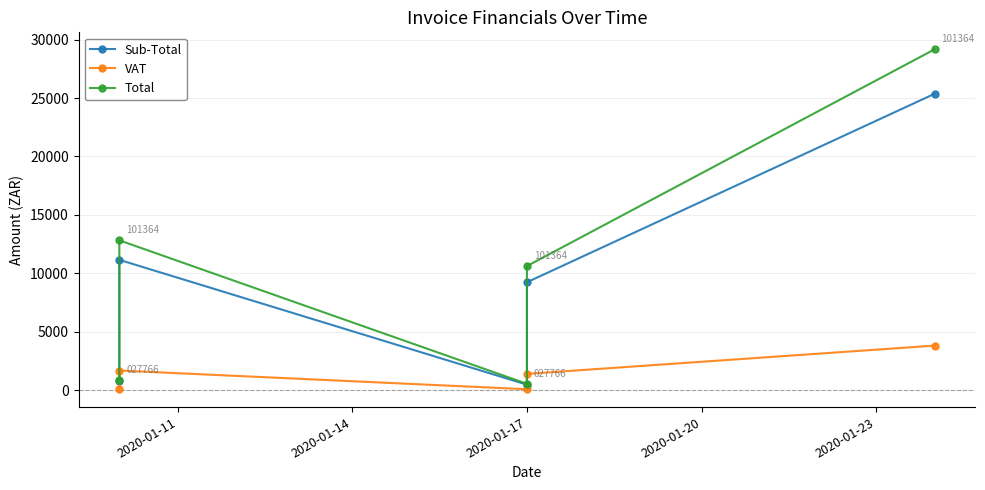

What is the difference between the maximum and minimum values in the Sub-Total series?

24906.4